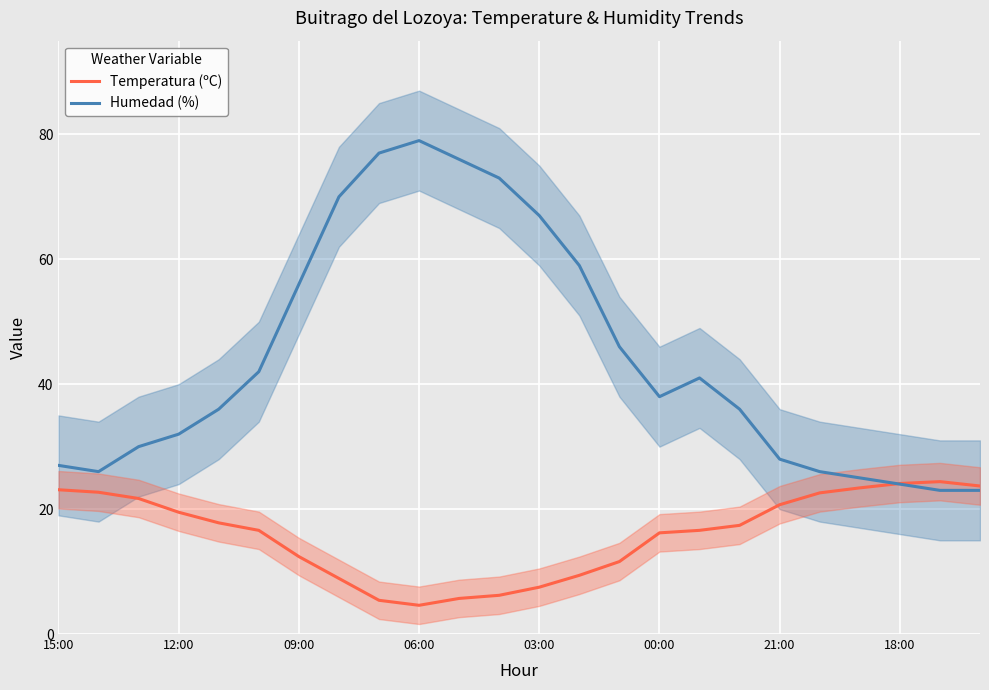

Read the Temperatura (ºC) value at 03:00.

7.5